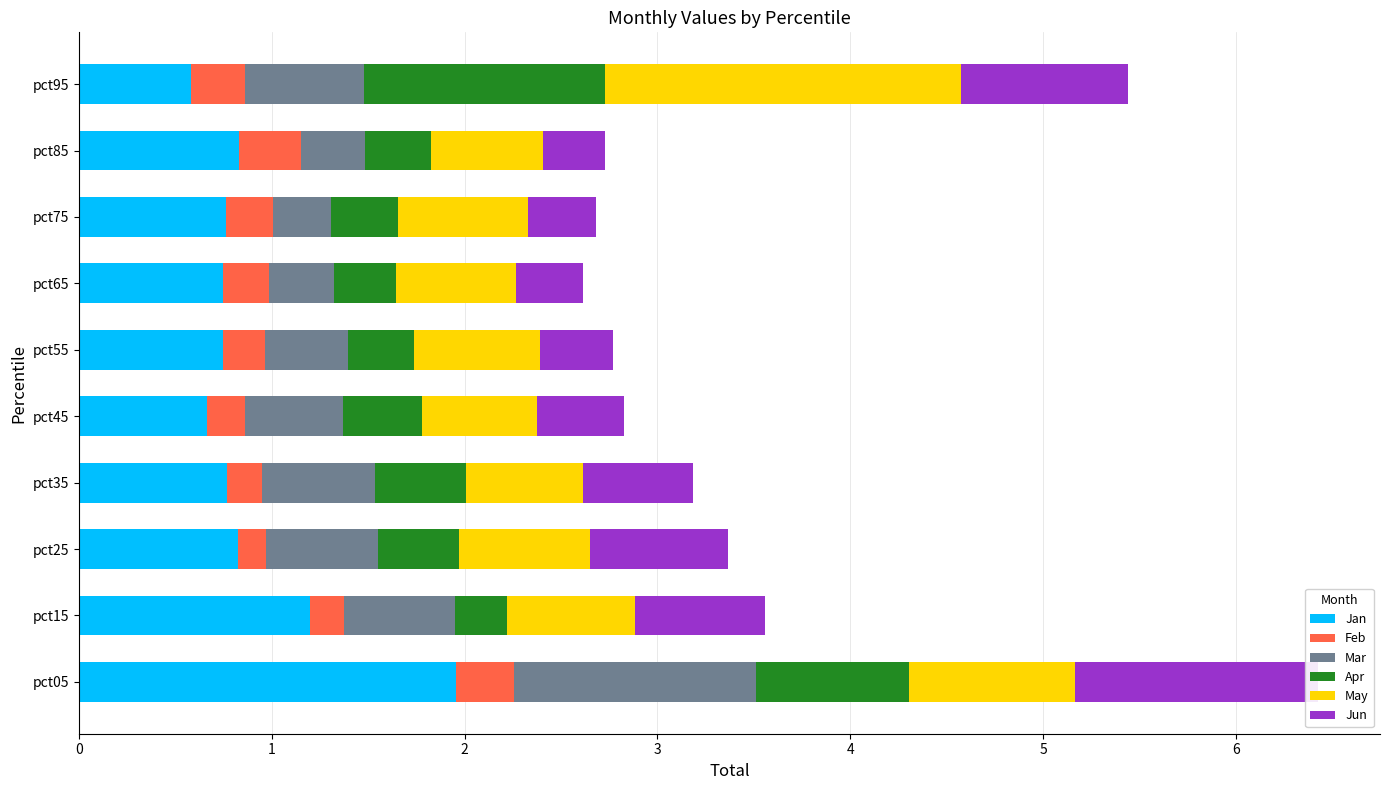

List the series in order of their peak value, highest first.

Jan, May, Jun, Mar, Apr, Feb